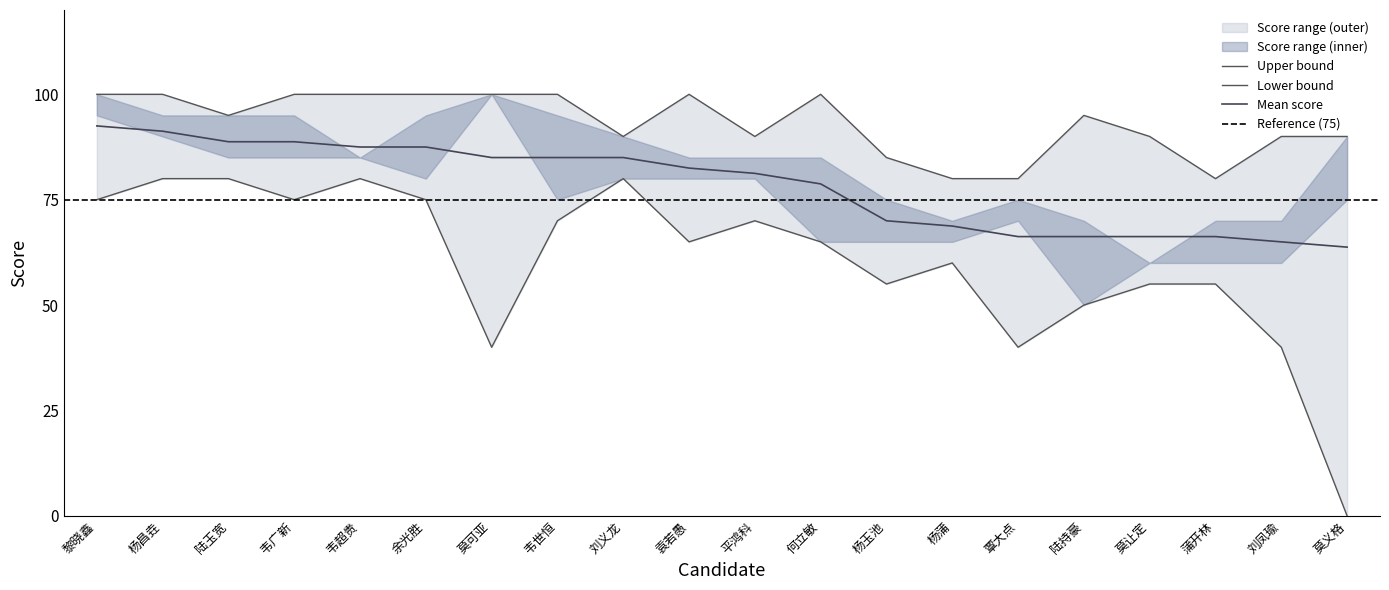

True or false: Mean score has a value of 14.2 at 杨玉池.

False